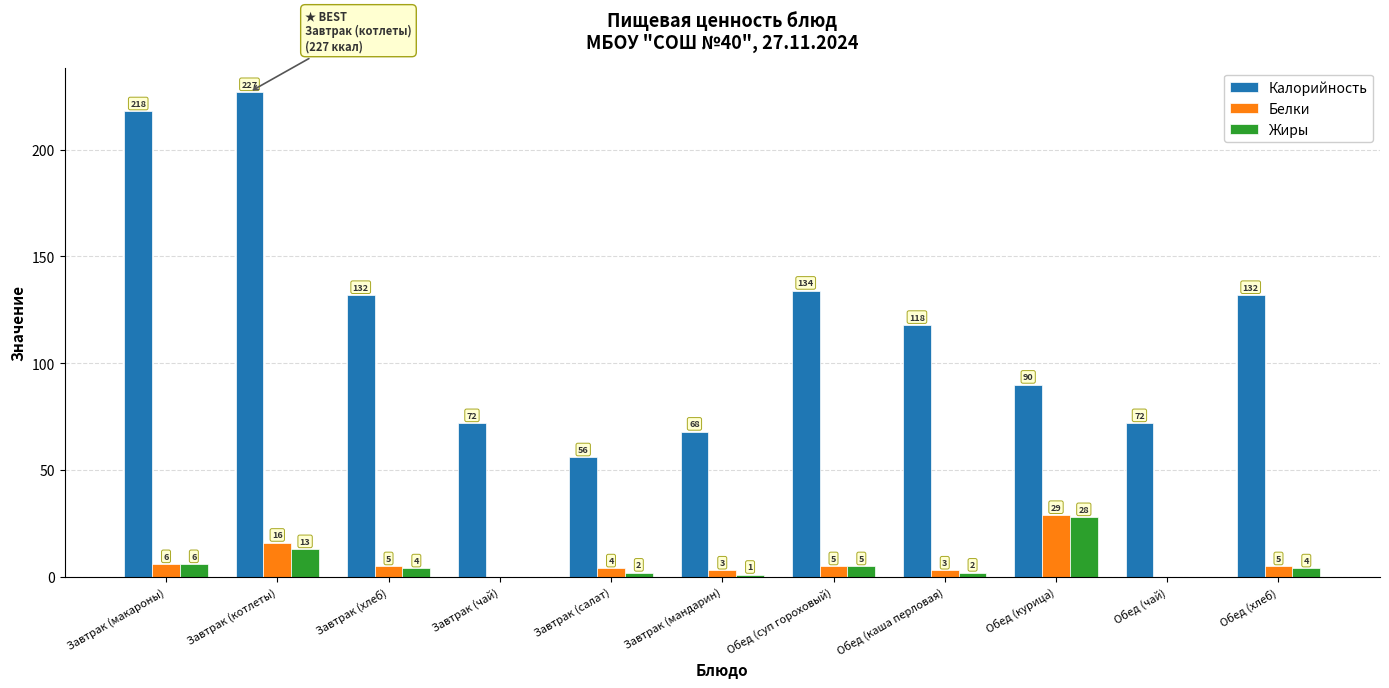

How many data points does each series have?

11